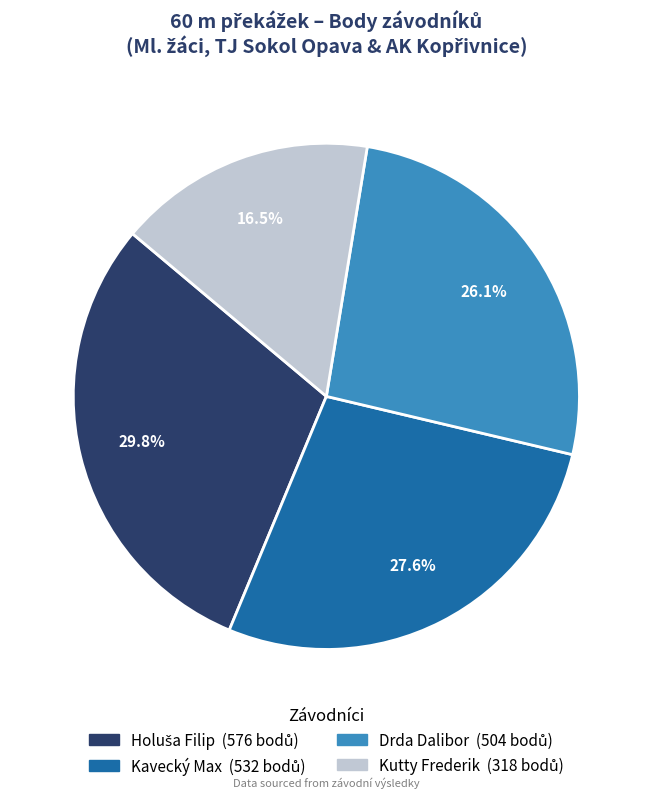

How much of the chart is everything except Kavecký Max?

72.4%